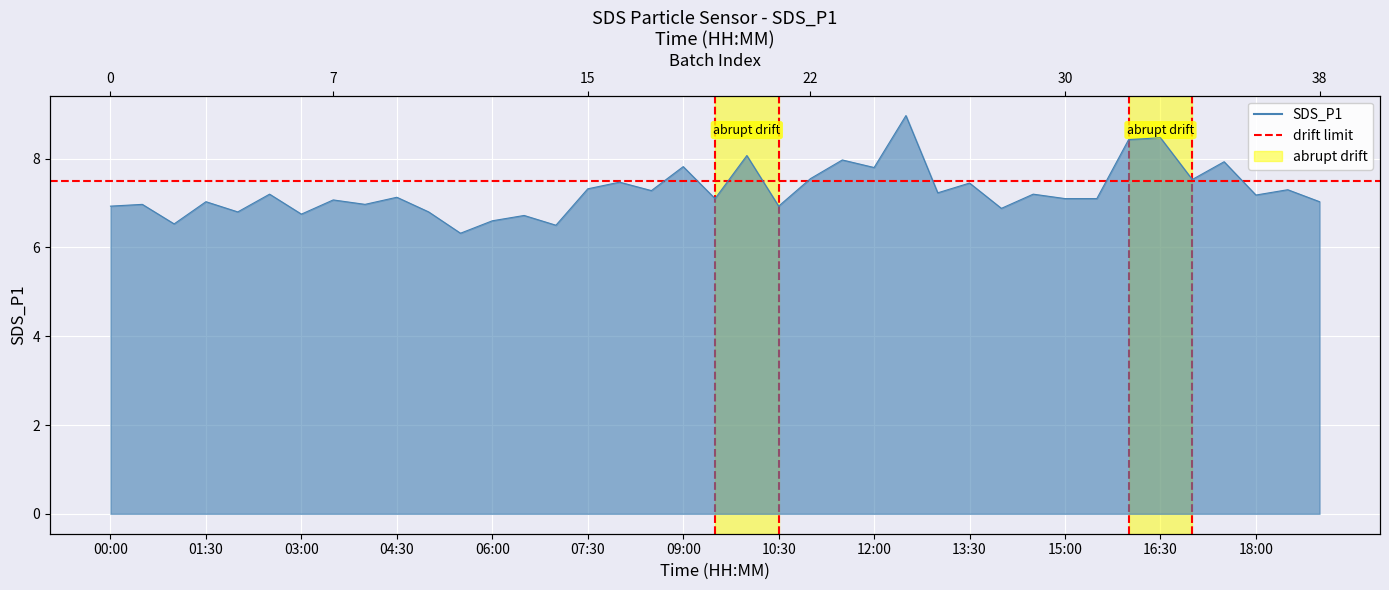

What is the label of the 12th point from the left?

05:30